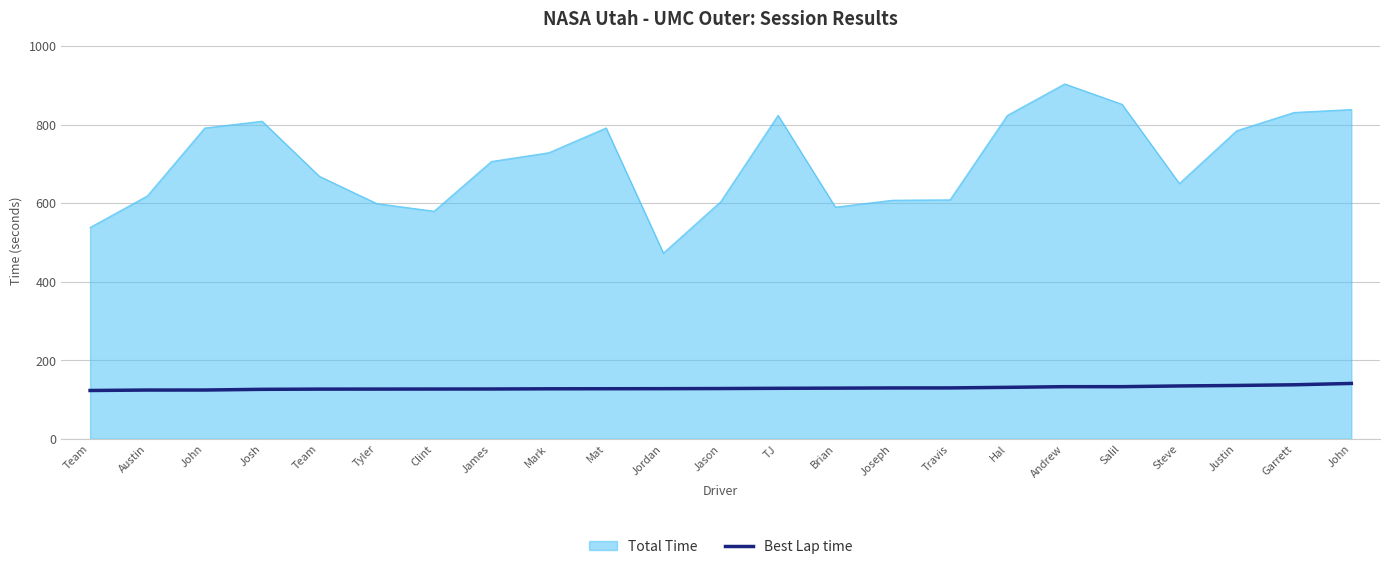

Does the chart display data point markers on the line(s)?

No